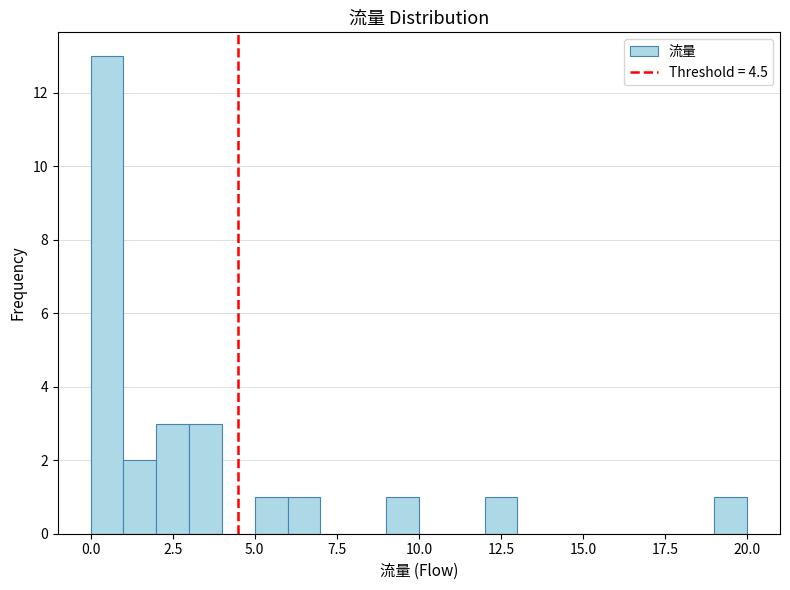

Around what value on the x-axis is the tallest bar? Give the approximate position of its centre, as read against the axis.

0.5